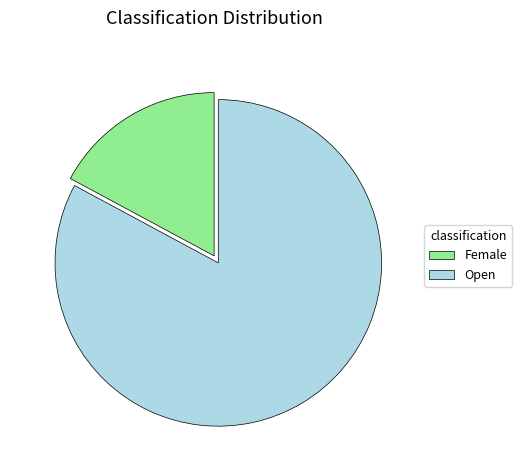

Which slice is the smallest?

Female